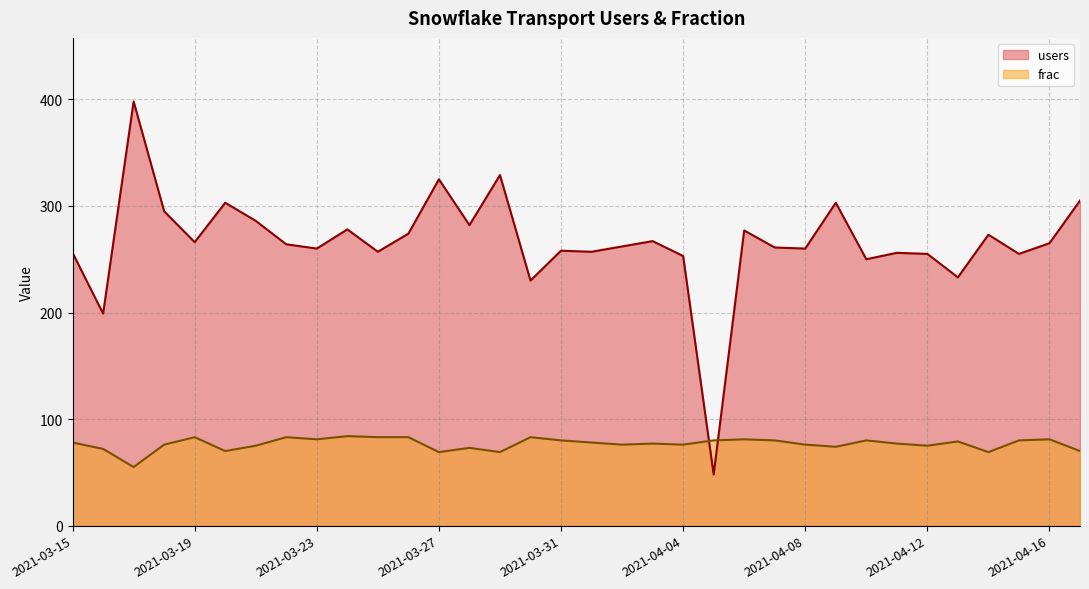

Rank the series at 2021-03-16 from highest to lowest value.

users, frac